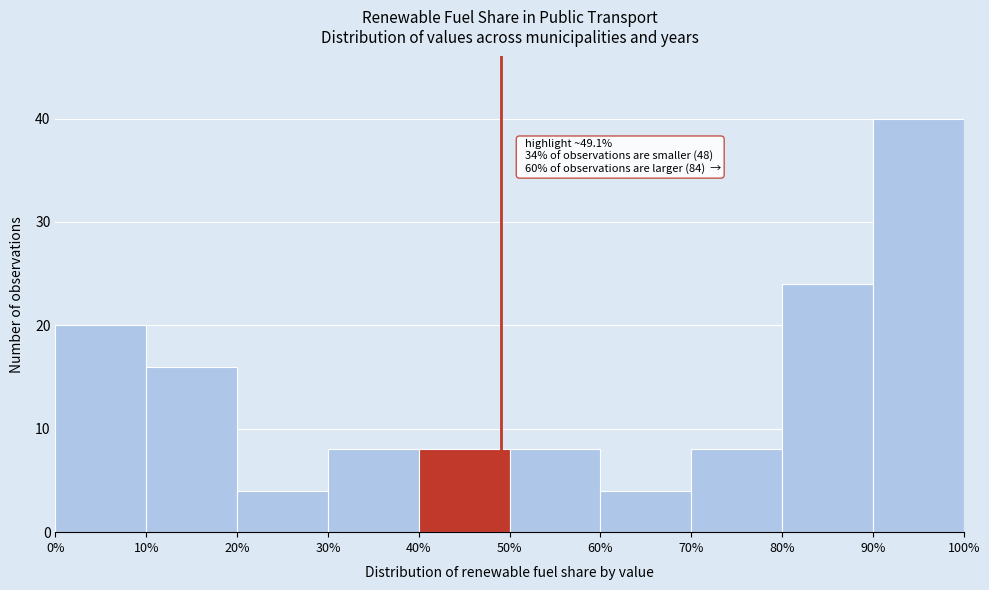

Which range on the x-axis has the tallest bar?

90% to 100%